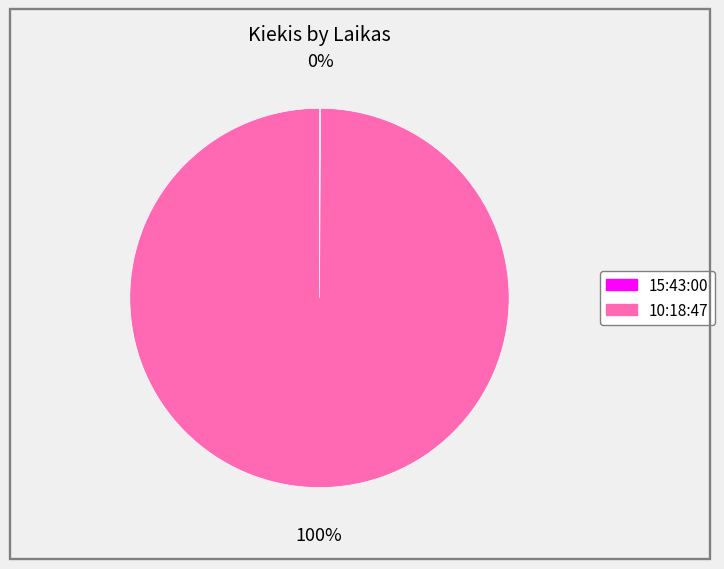

True or false: 10:18:47 accounts for 87% of the total.

False